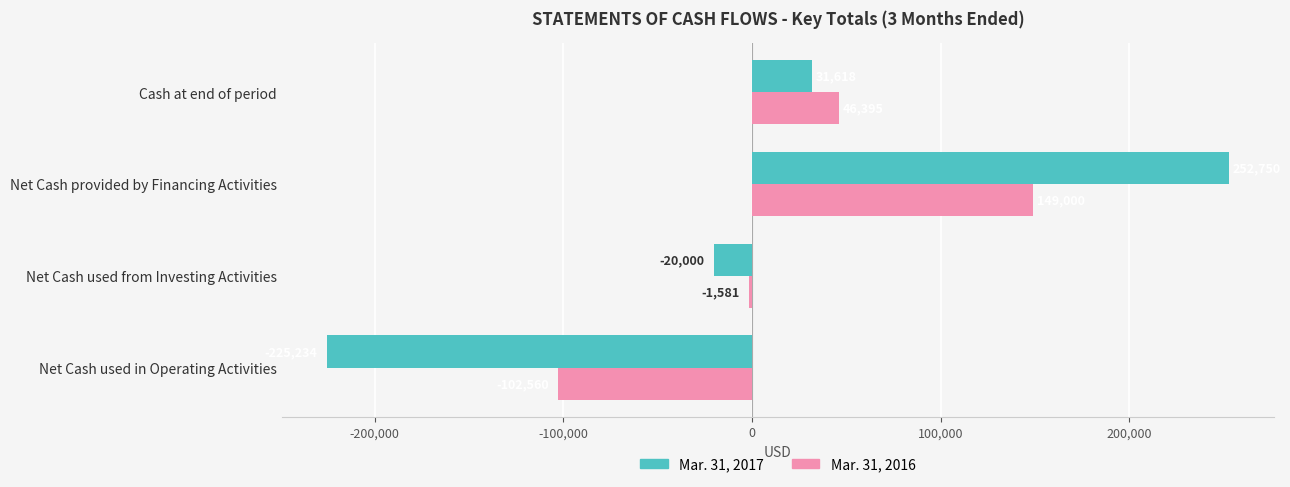

Which series changed the most between Net Cash used in Operating Activities and Net Cash provided by Financing Activities?

Mar. 31, 2017